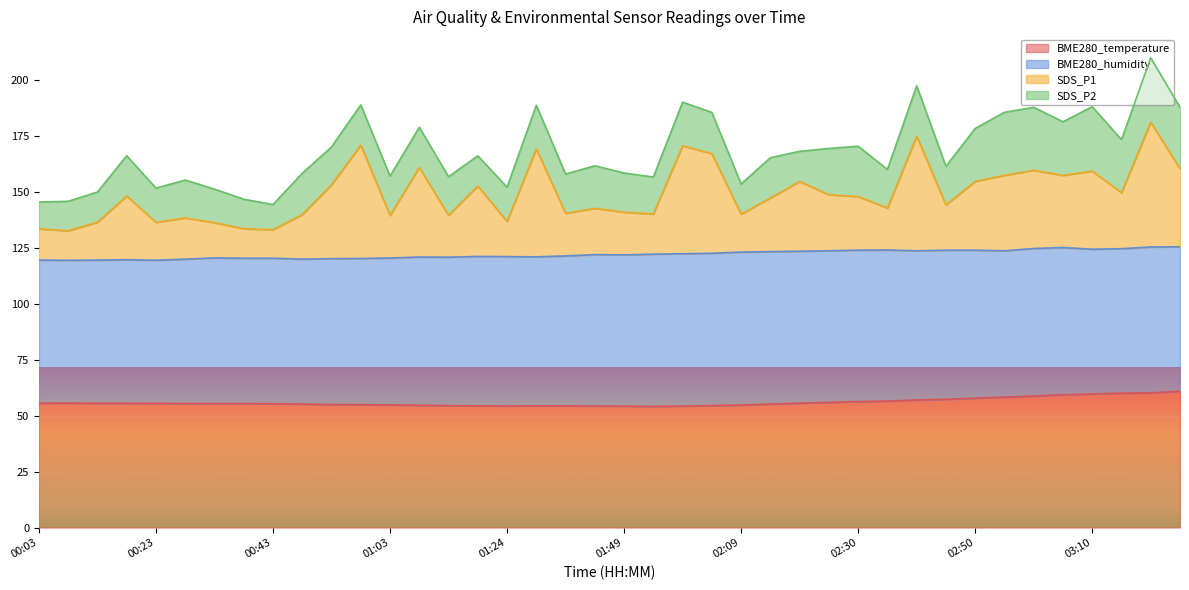

At how many categories does at least one series exceed 104?

40